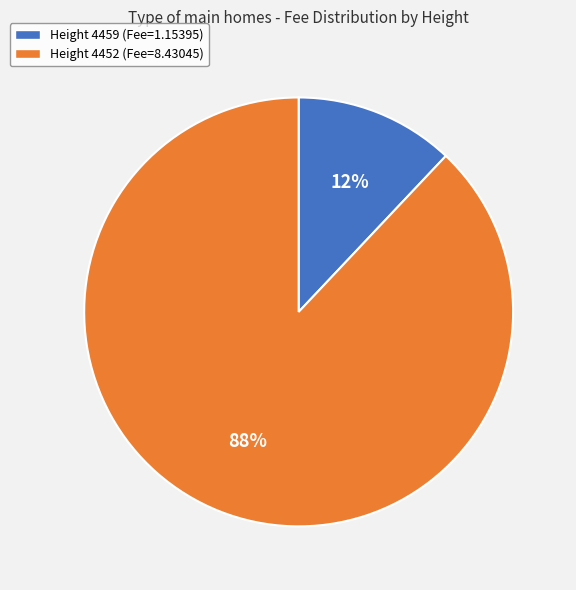

Which slice represents more than half of the pie?

Height 4452 (Fee=8.43045)